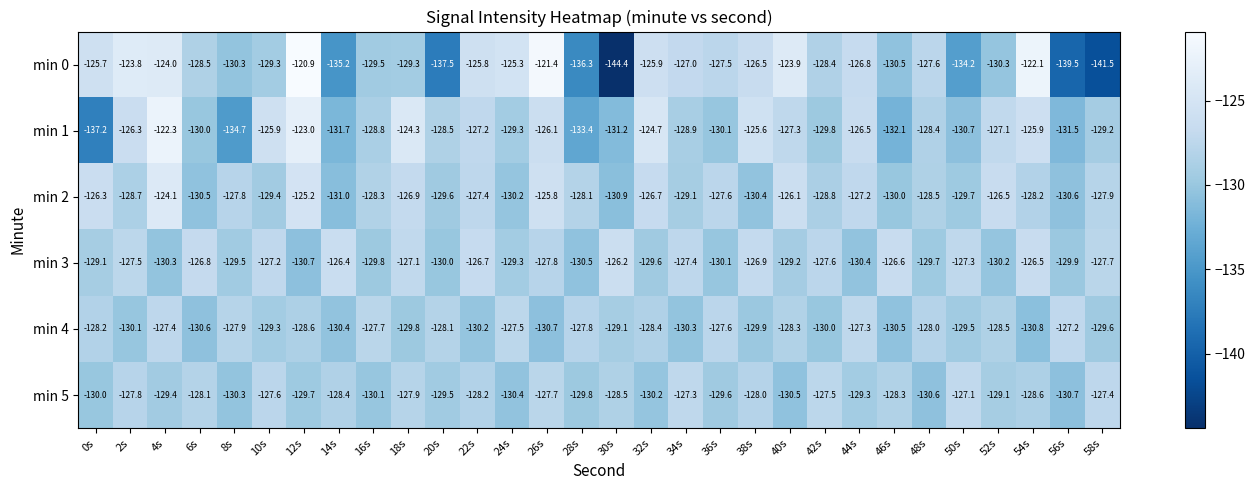

Which series changed the most between 10s and 54s?

min 0